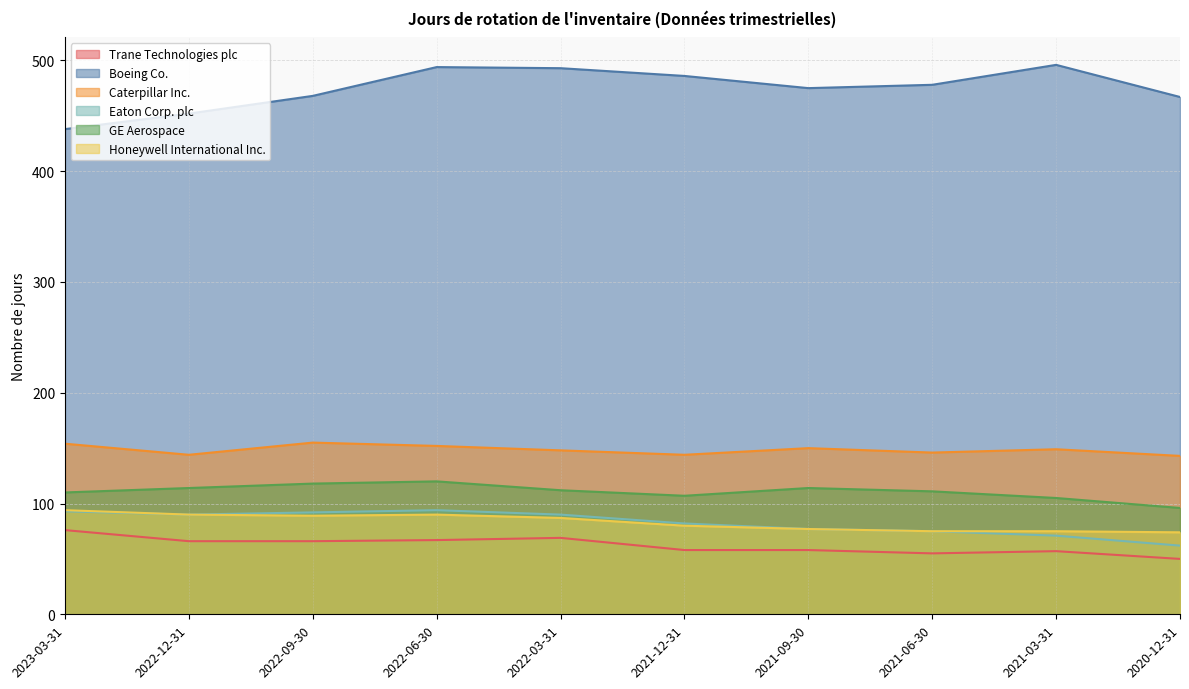

True or false: GE Aerospace and Eaton Corp. plc cross at least once.

False